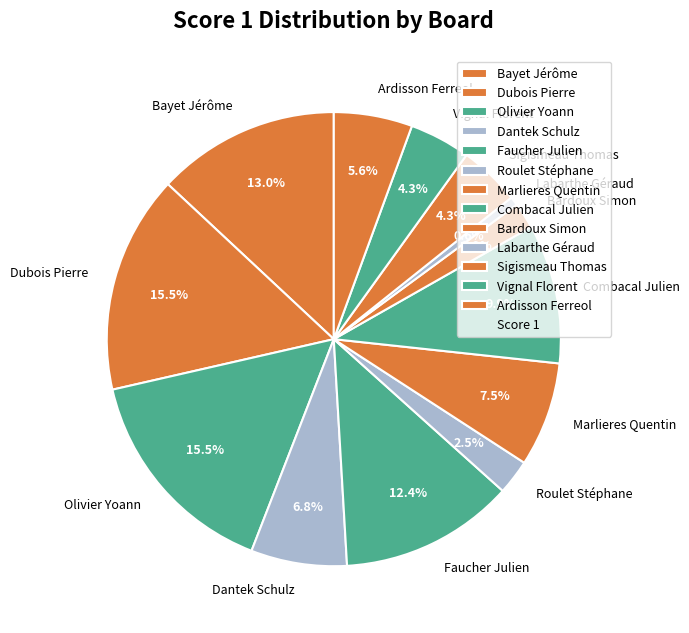

Do Ardisson Ferreol and Dubois Pierre together represent more than half of the pie?

No